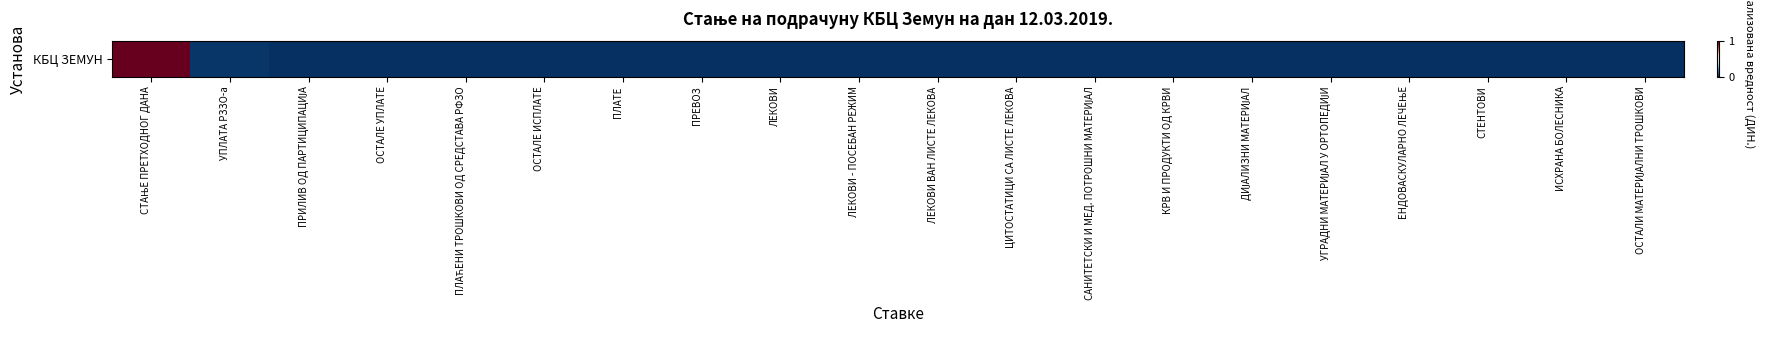

Between ПЛАТЕ and ПРЕВОЗ, which is larger?

ПЛАТЕ